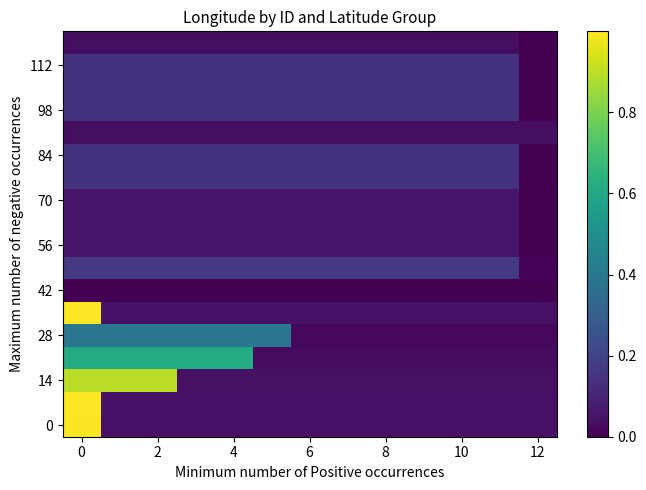

Count the number of categories in the chart.

13